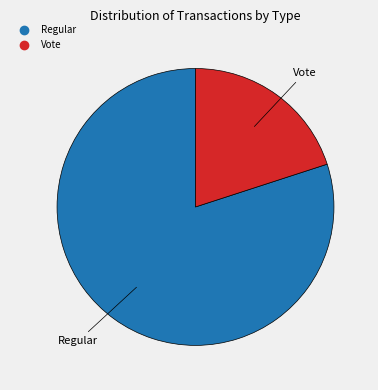

The Regular slice represents 90% of the pie. True or false?

False